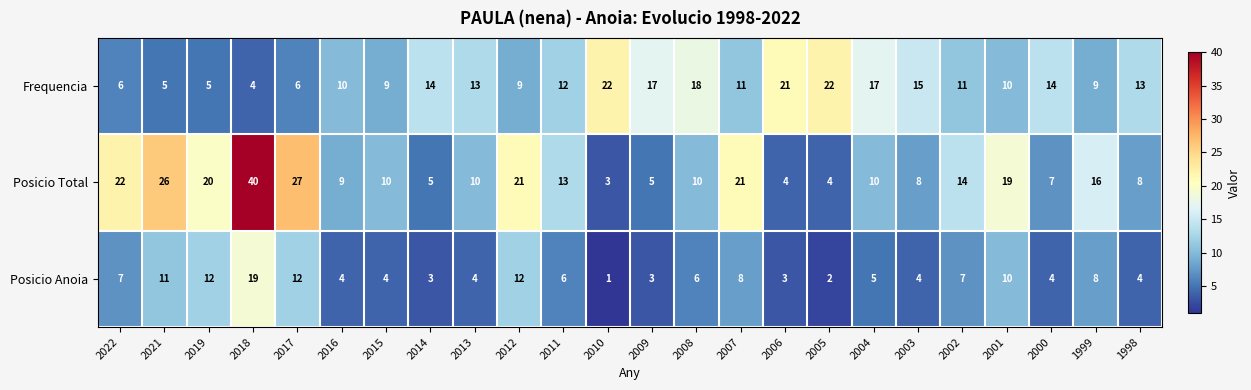

At how many categories does at least one series exceed 38?

1